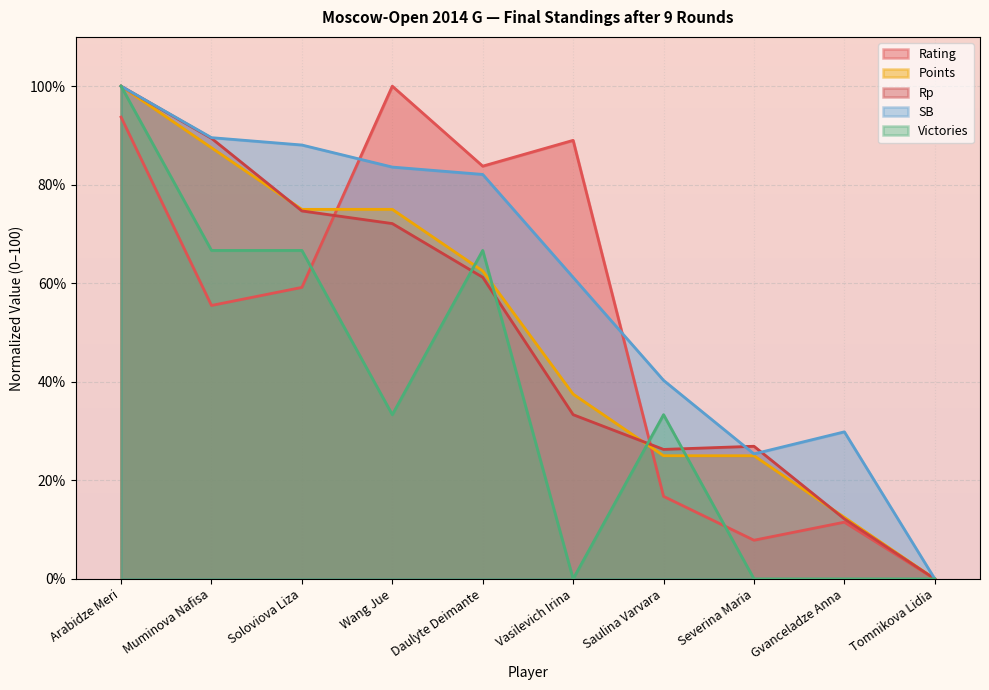

What is the sum of the SB values at Wang Jue and Daulyte Deimante?

165.7